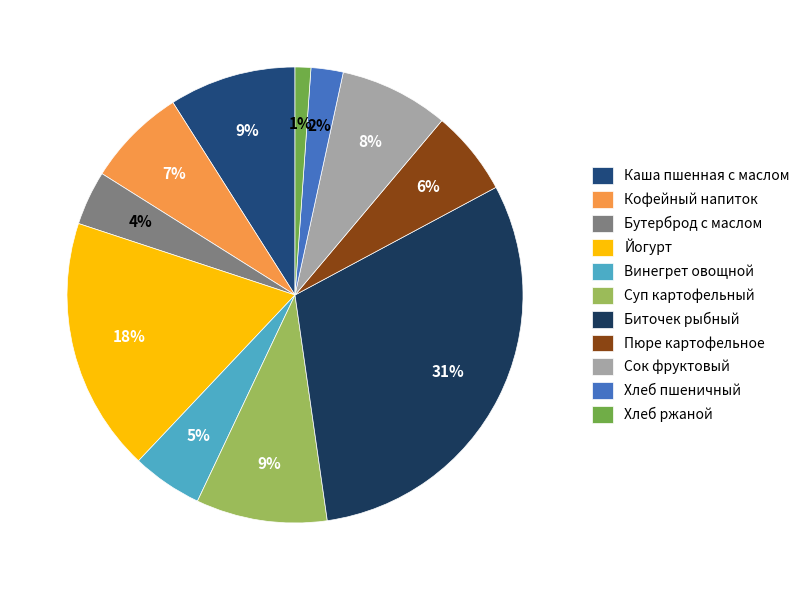

What percentage is the Хлеб ржаной slice, to the nearest percent?

1%